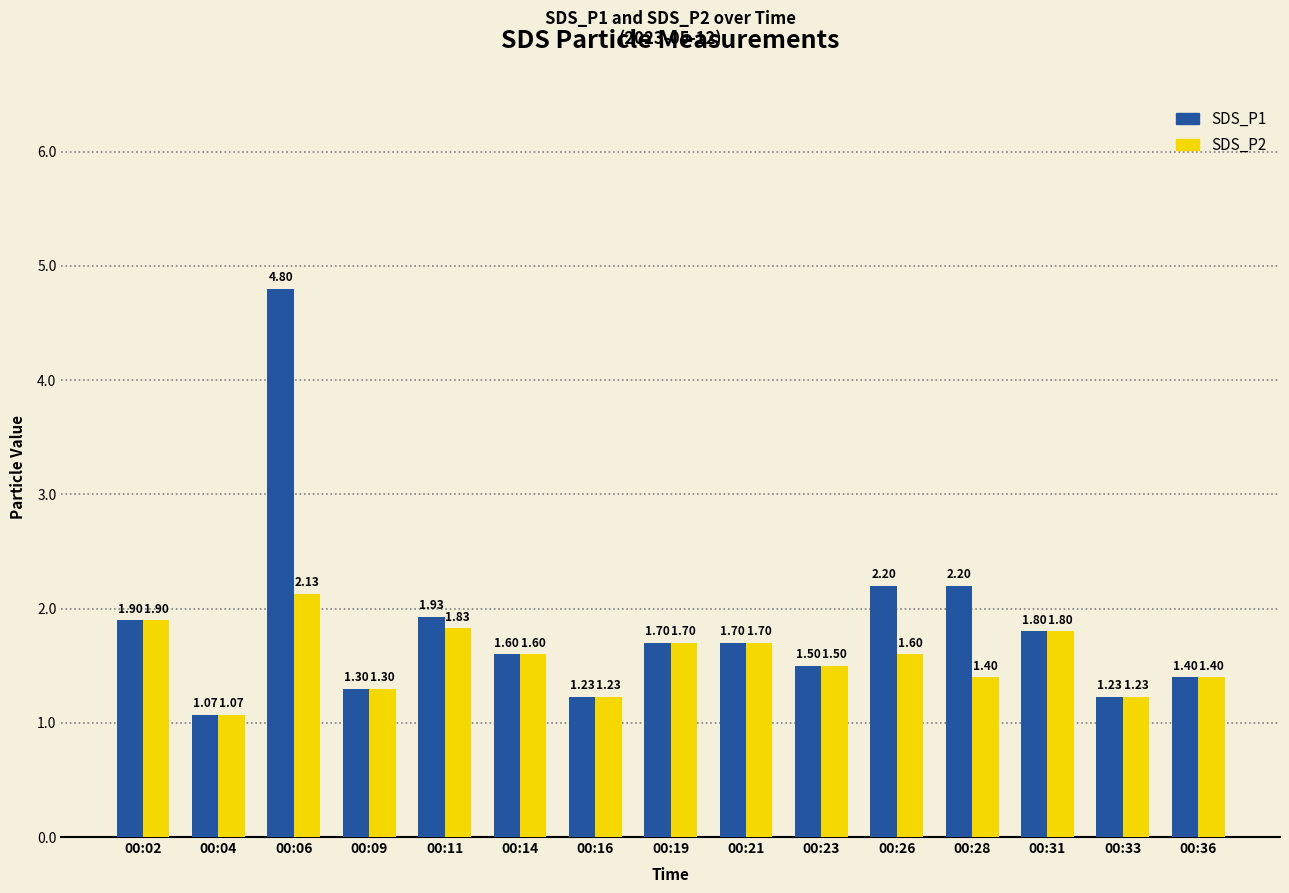

What is the sum of the SDS_P1 values at 00:31 and 00:09?

3.1